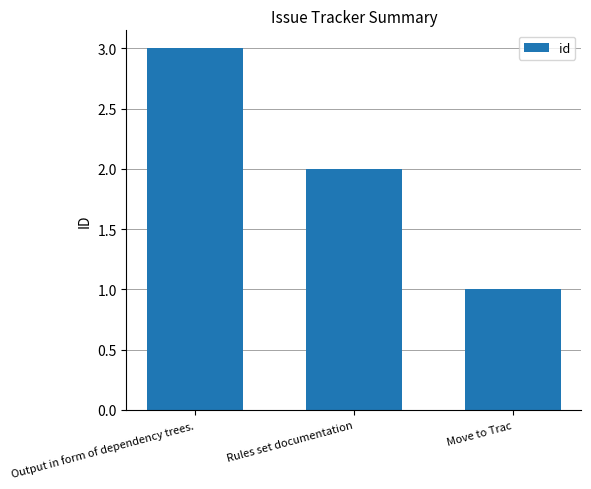

What is the greatest value displayed?

3